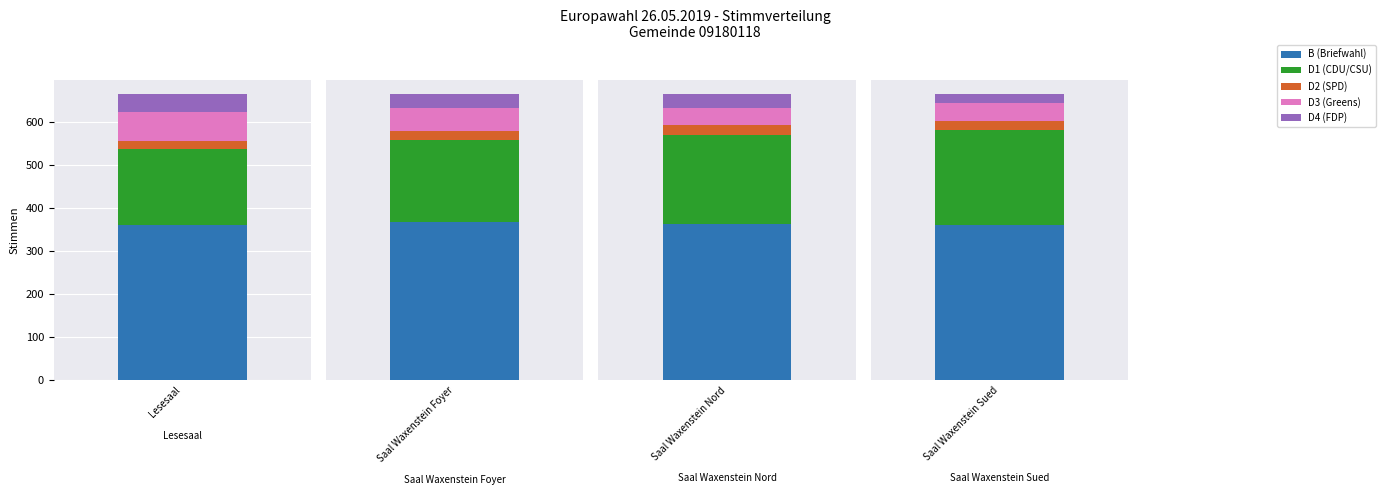

At Saal Waxenstein Foyer, list the series in order from smallest to largest.

D2 (SPD), D4 (FDP), D3 (Greens), D1 (CDU/CSU), B (Briefwahl)